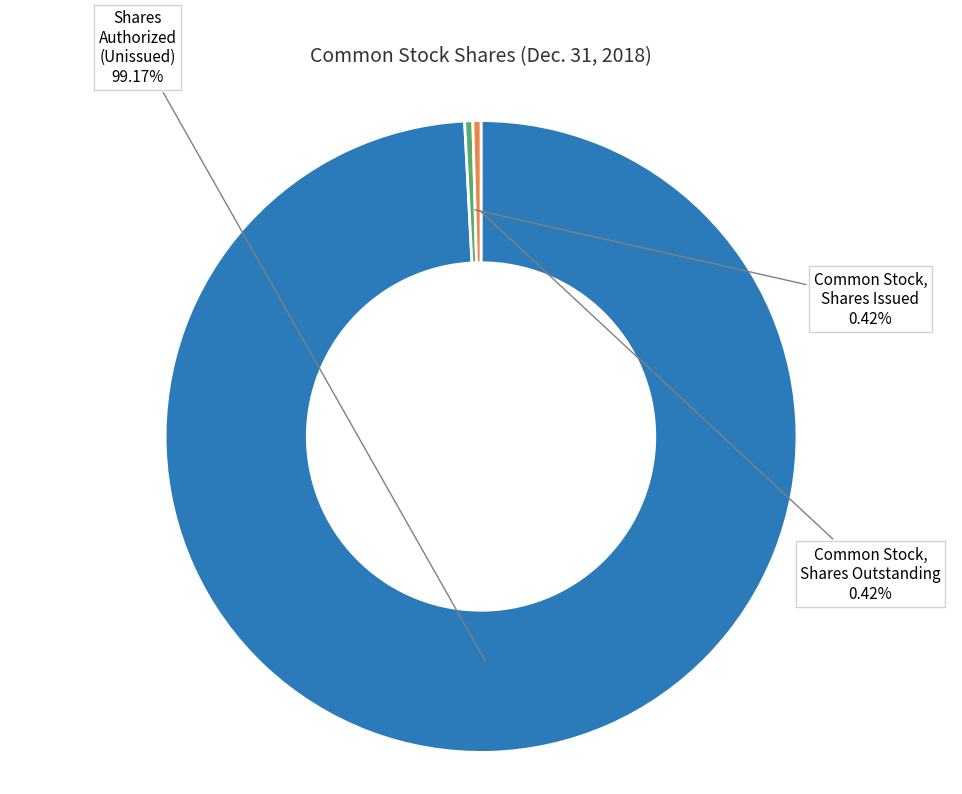

Which slice represents more than half of the pie?

Shares Authorized (Unissued)